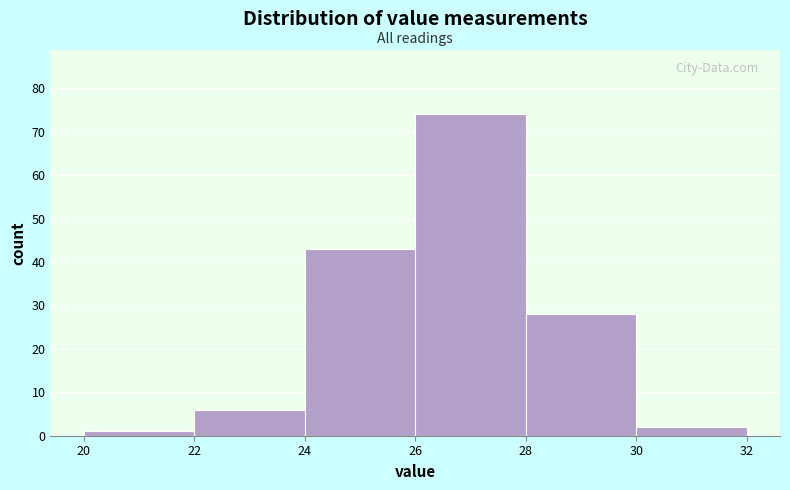

What is the height of the bar covering 28 to 30 on the x-axis? The values are not printed on the chart, so give them approximately, as read against the axis.

28